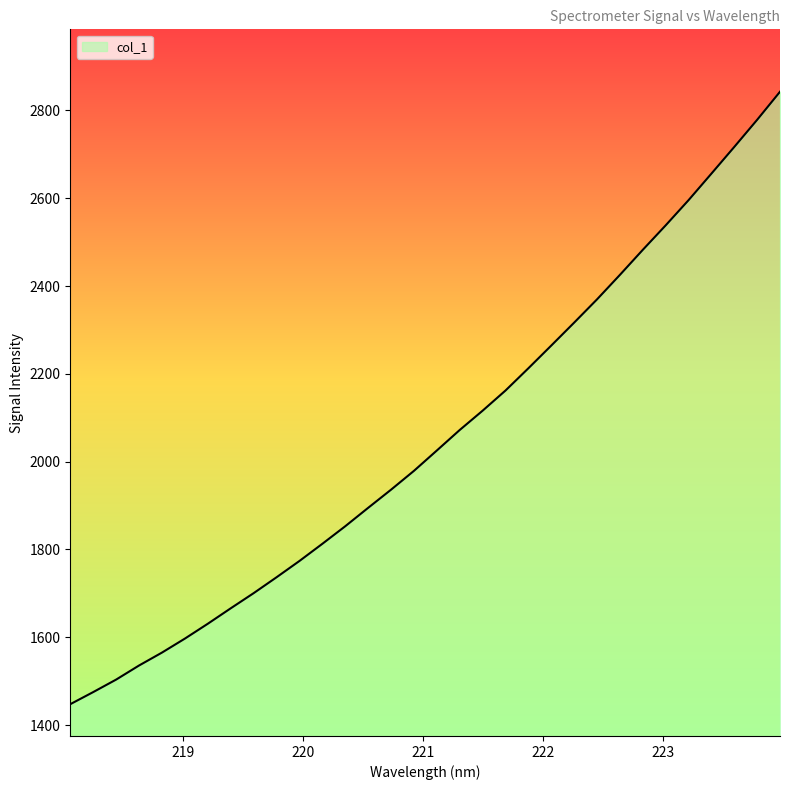

What is the sum of all values?

65682.0